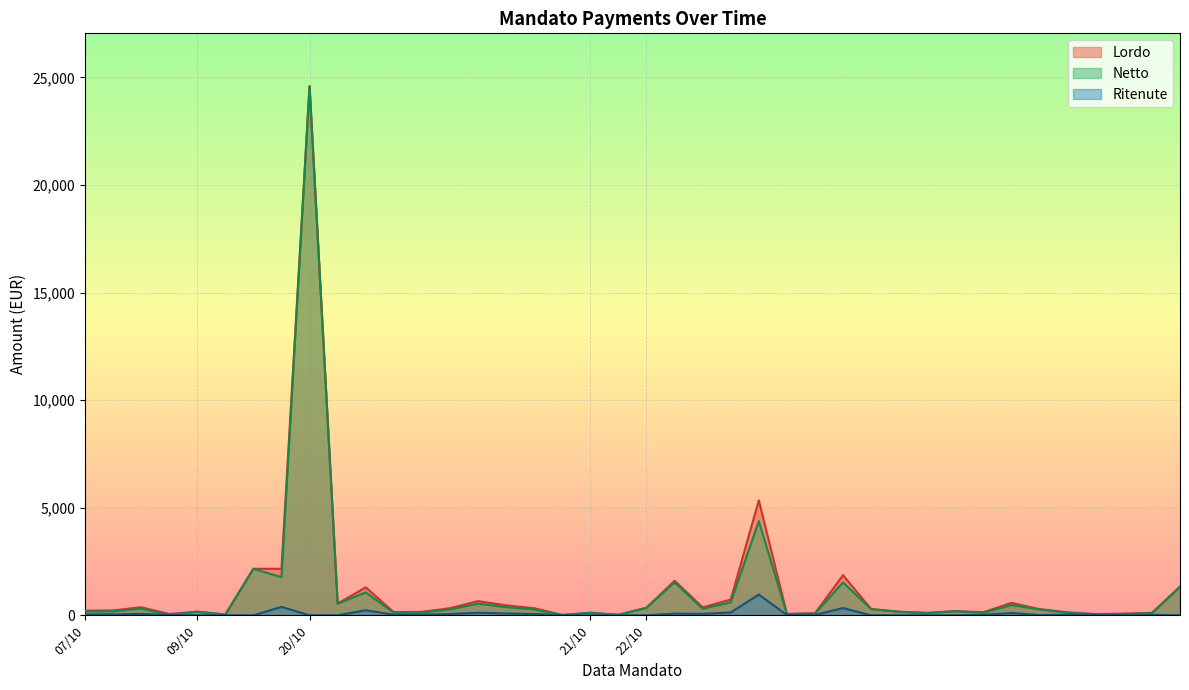

What is the difference between the second highest and minimum values in the Lordo series?

5324.6